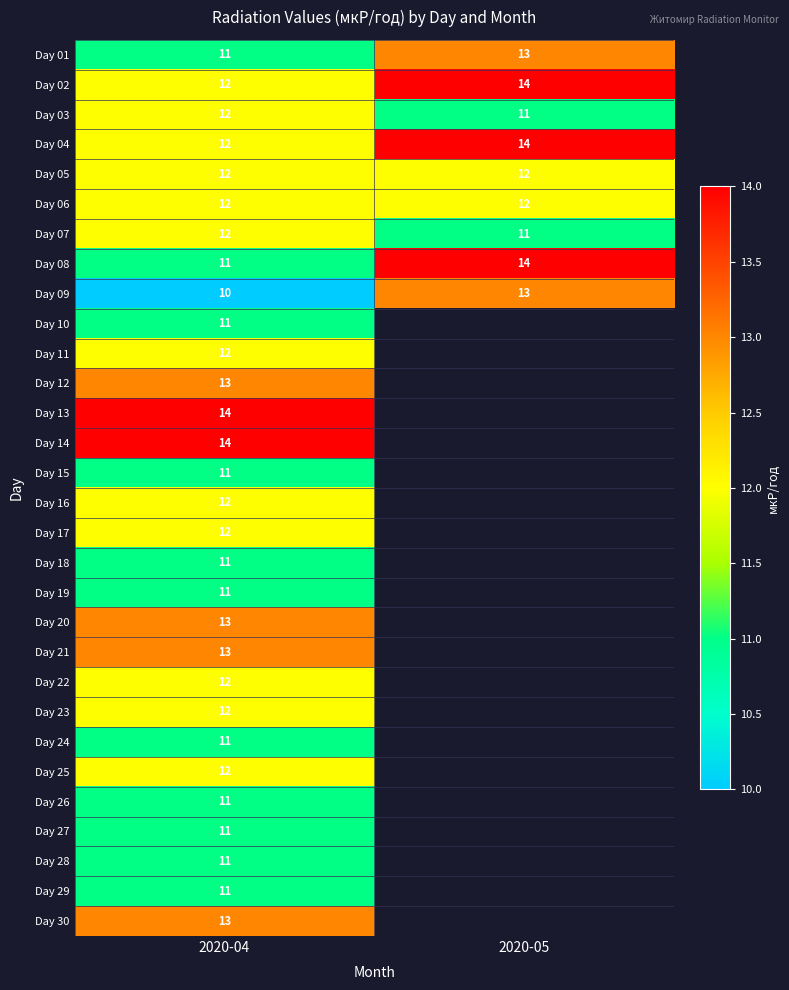

Is the value of Day 05 at 2020-05 greater than the value of Day 07 at 2020-05?

Yes